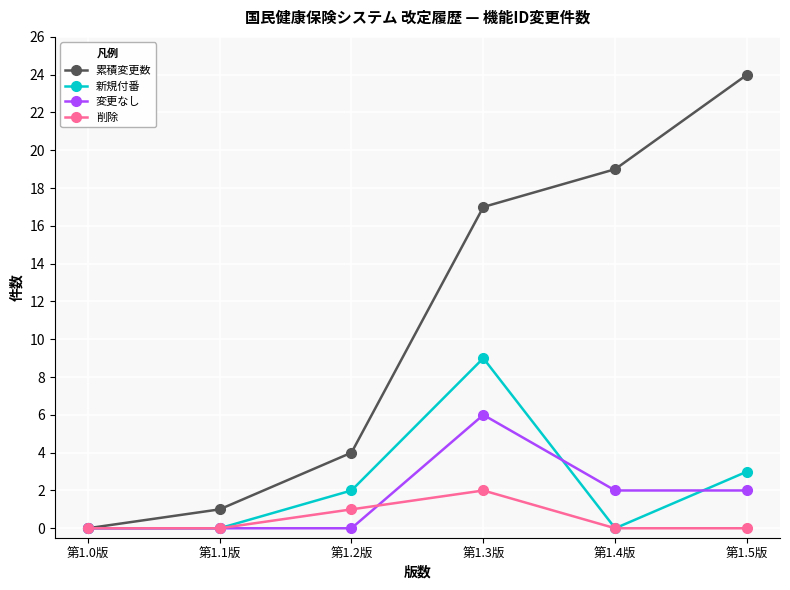

What is the spread (max minus min) of values at 第1.2版?

4